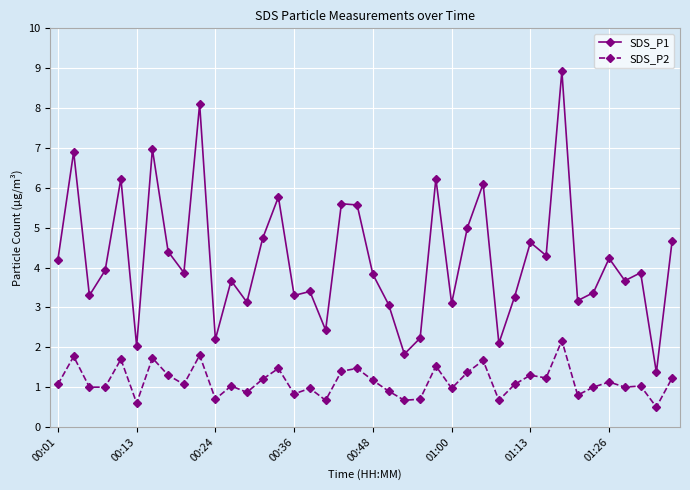

True or false: SDS_P2 and SDS_P1 intersect in this chart.

False